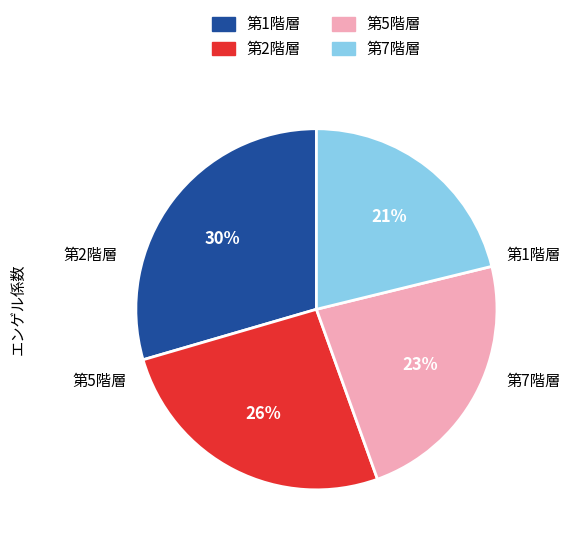

Between 第5階層 and 第2階層, which is larger?

第2階層